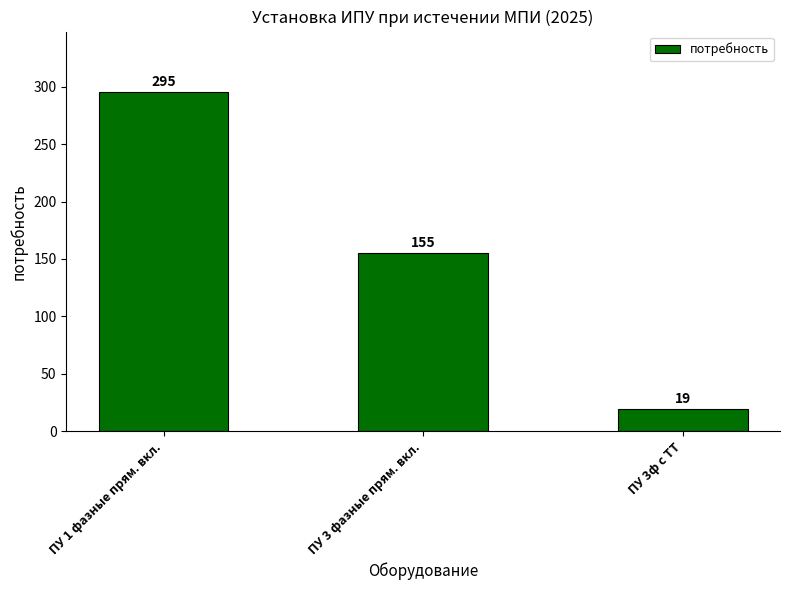

List the labels in order of value, largest first.

ПУ 1 фазные прям. вкл., ПУ 3 фазные прям. вкл., ПУ 3ф с ТТ